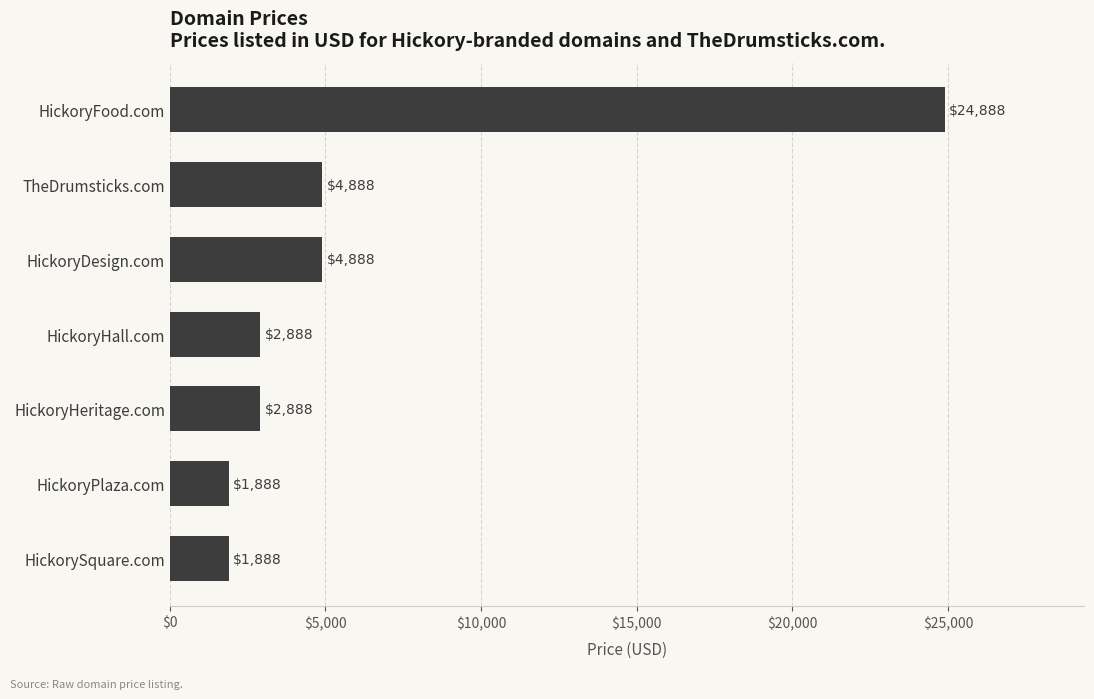

How many bars are there in total?

7